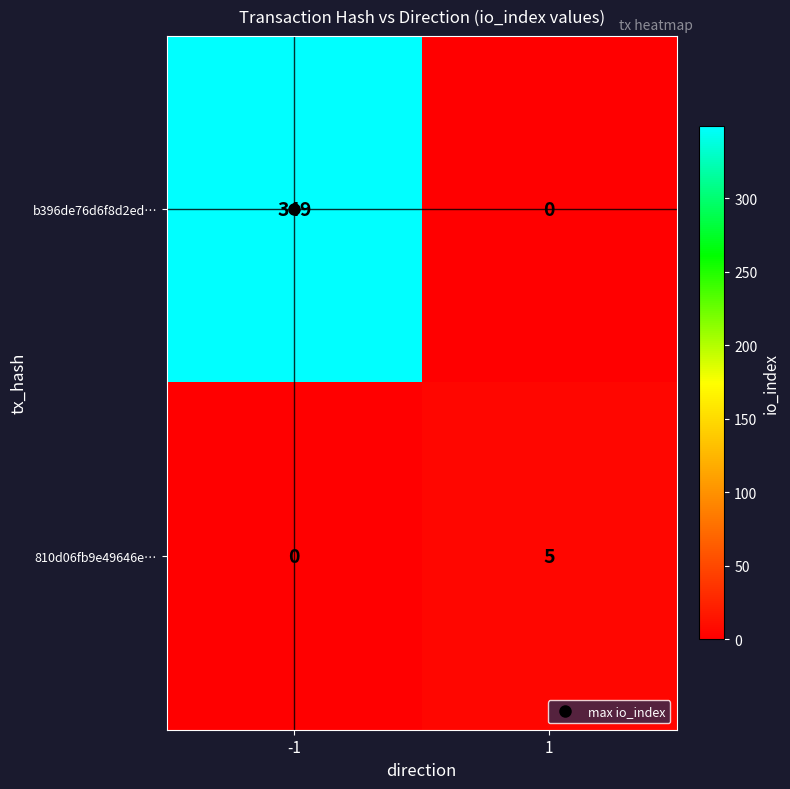

Which series has the widest spread of values?

b396de76d6f8d2ed…